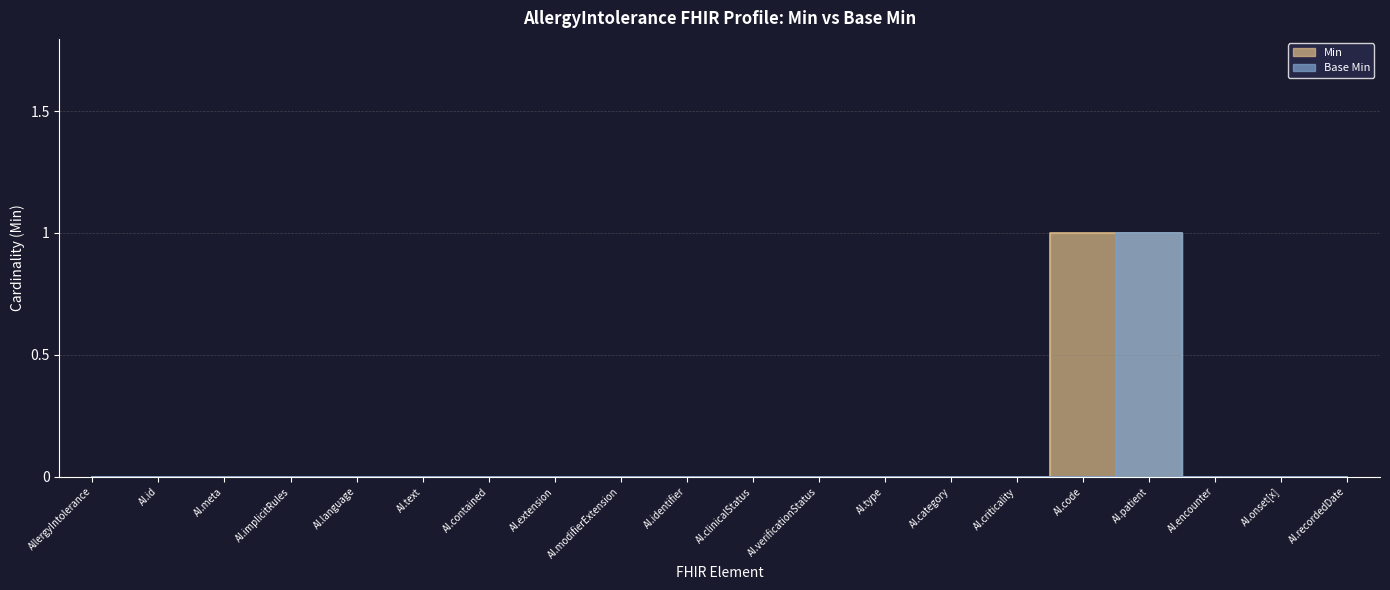

List the labels in order of Min value, largest first.

AI.code, AI.patient, AllergyIntolerance, AI.id, AI.meta, AI.implicitRules, AI.language, AI.text, AI.contained, AI.extension, AI.modifierExtension, AI.identifier, AI.clinicalStatus, AI.verificationStatus, AI.type, AI.category, AI.criticality, AI.encounter, AI.onset[x], AI.recordedDate